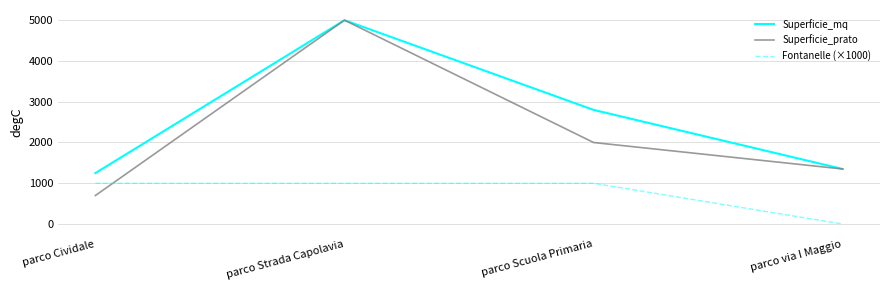

Which series has the largest range (max minus min)?

Superficie_prato